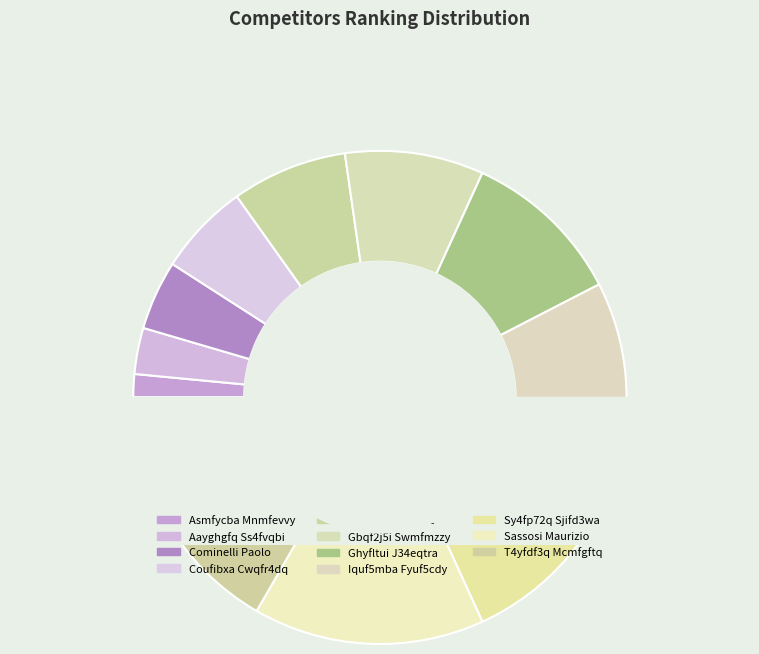

How many segments does this pie chart have?

11